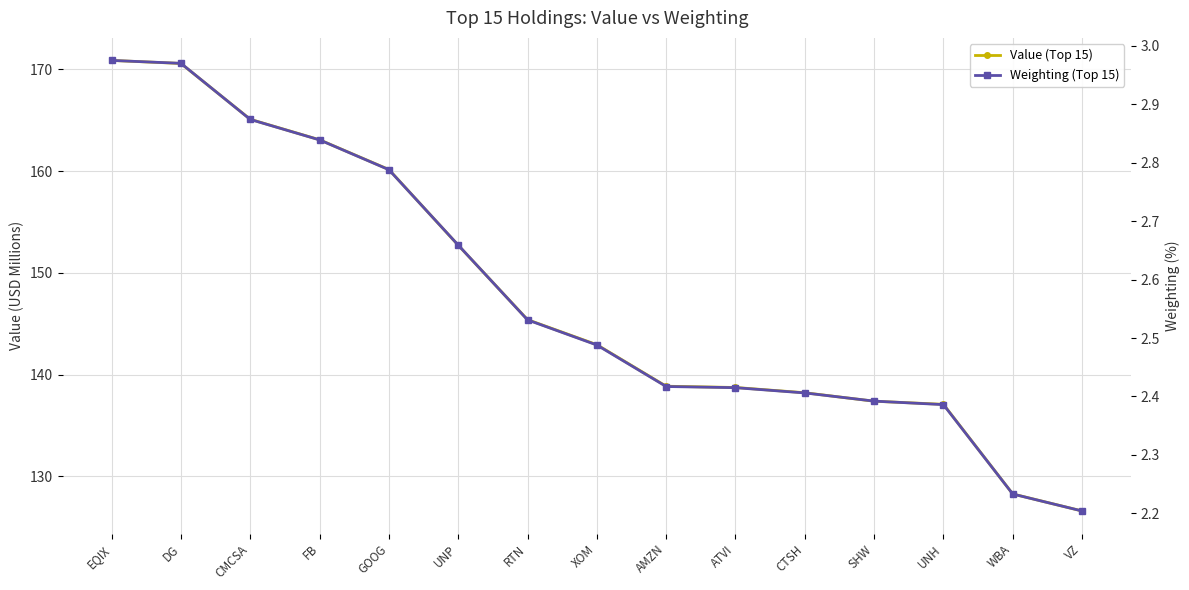

True or false: Value (Top 15) has a value of 160.2 at GOOG.

True